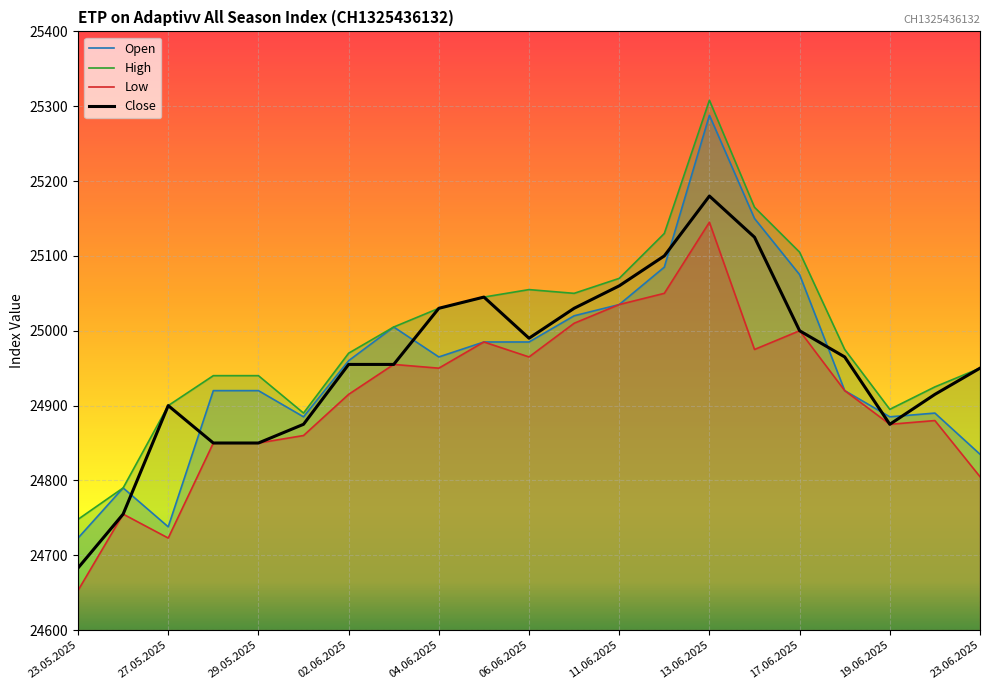

List the labels in order of Close value, largest first.

13.06.2025, 16.06.2025, 12.06.2025, 11.06.2025, 05.06.2025, 04.06.2025, 10.06.2025, 17.06.2025, 06.06.2025, 18.06.2025, 02.06.2025, 03.06.2025, 23.06.2025, 20.06.2025, 27.05.2025, 30.05.2025, 19.06.2025, 28.05.2025, 29.05.2025, 26.05.2025, 23.05.2025